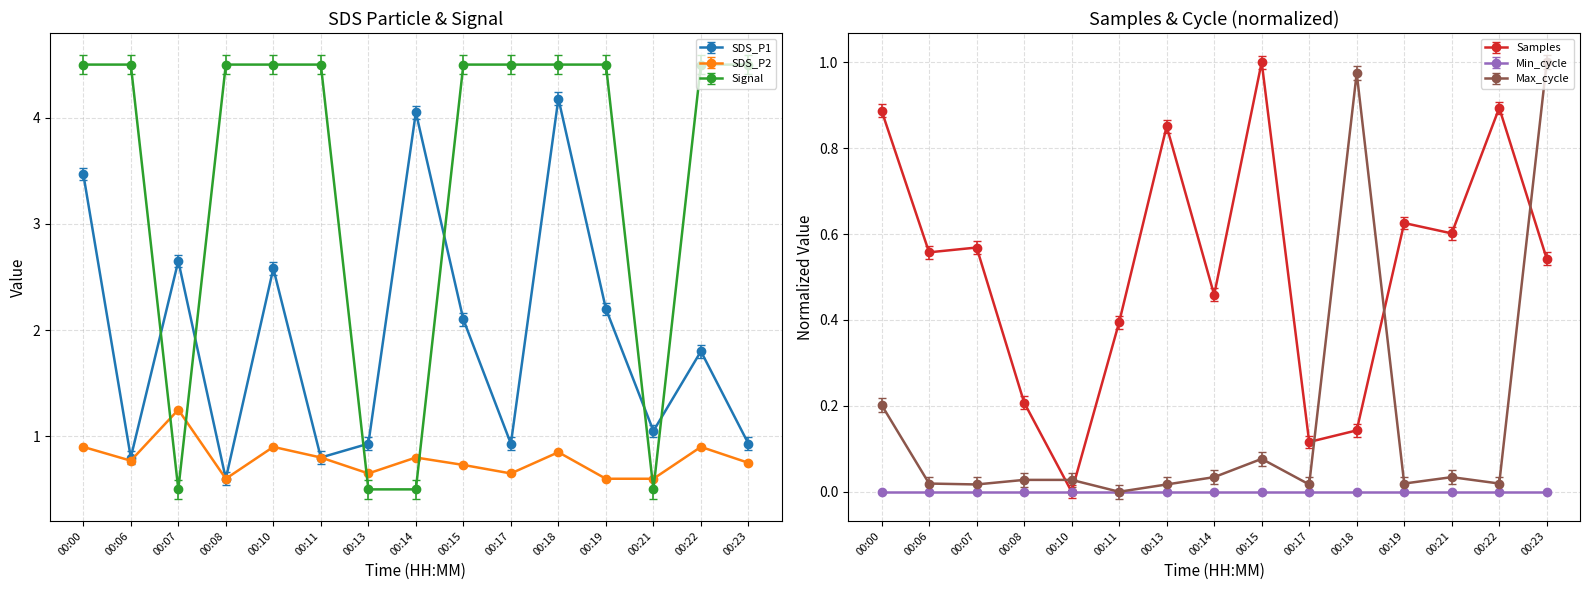

List the labels in order of Samples value, largest first.

00:15, 00:22, 00:00, 00:13, 00:19, 00:21, 00:07, 00:06, 00:23, 00:14, 00:11, 00:08, 00:18, 00:17, 00:10